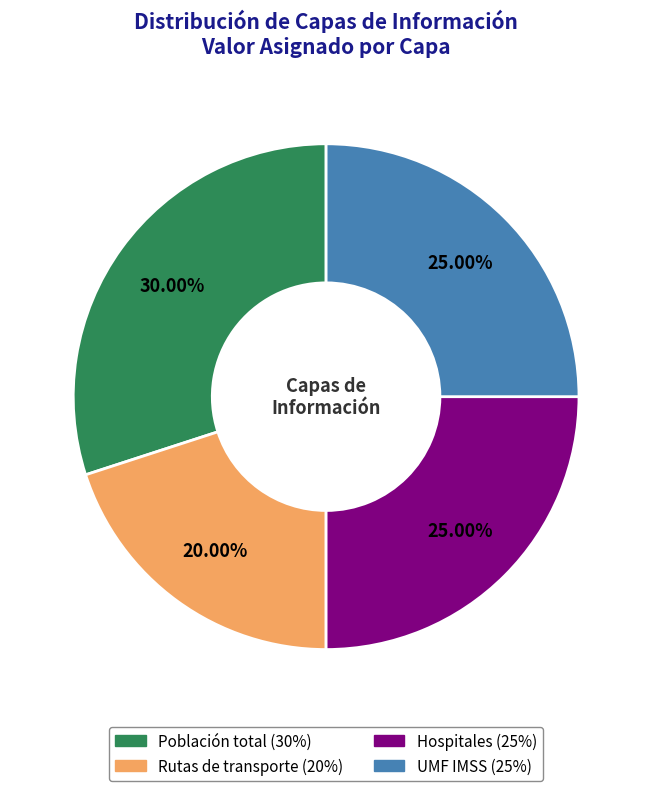

Which has a higher value, Hospitales or Población total?

Población total